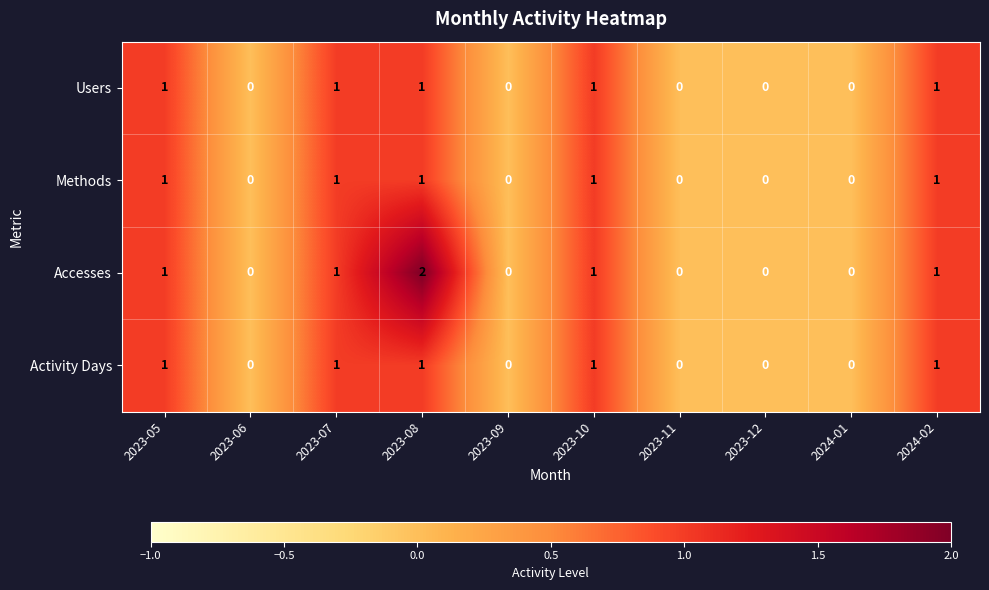

At which category is the sum across all series the highest?

2023-08